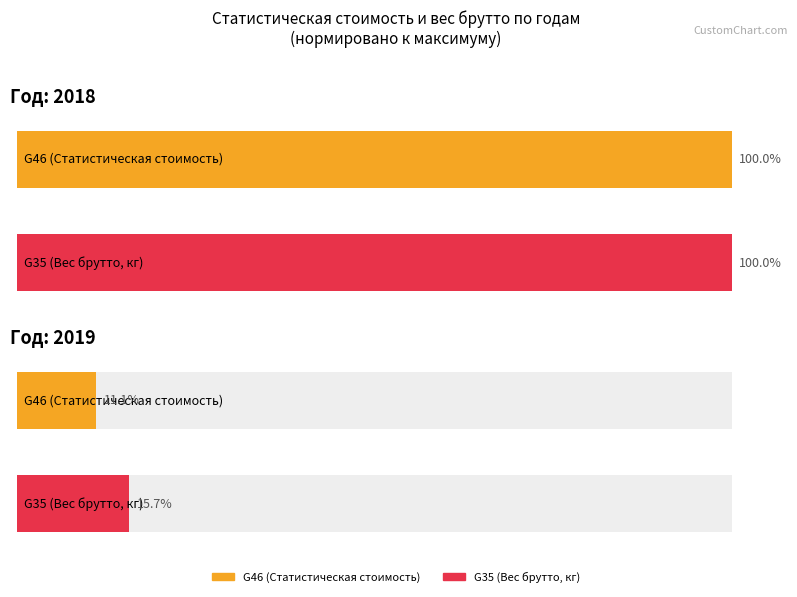

How many bars are there in each group?

2